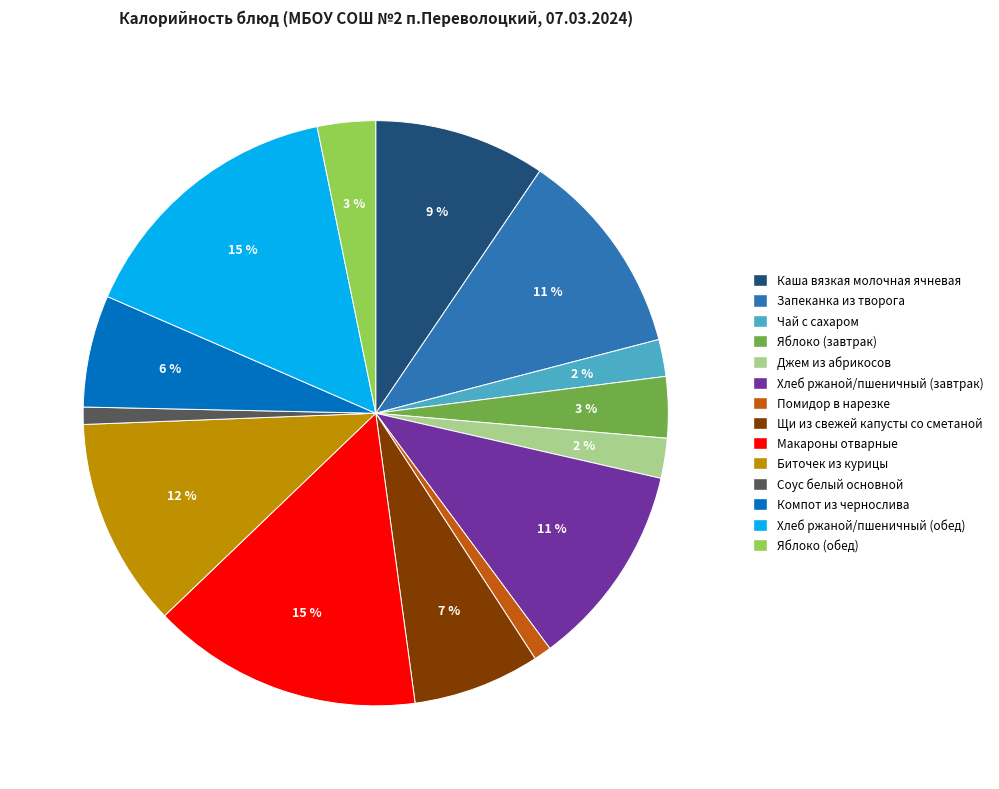

Which has a higher value, Каша вязкая молочная ячневая or Щи из свежей капусты со сметаной?

Каша вязкая молочная ячневая